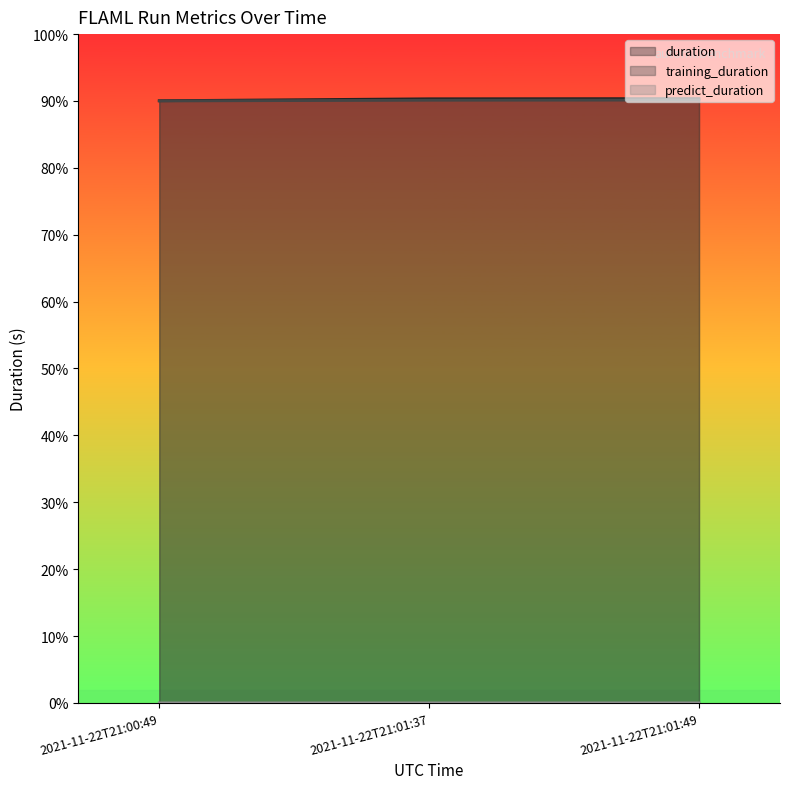

At 2021-11-22T21:01:37, list the series in order from largest to smallest.

duration, training_duration, predict_duration